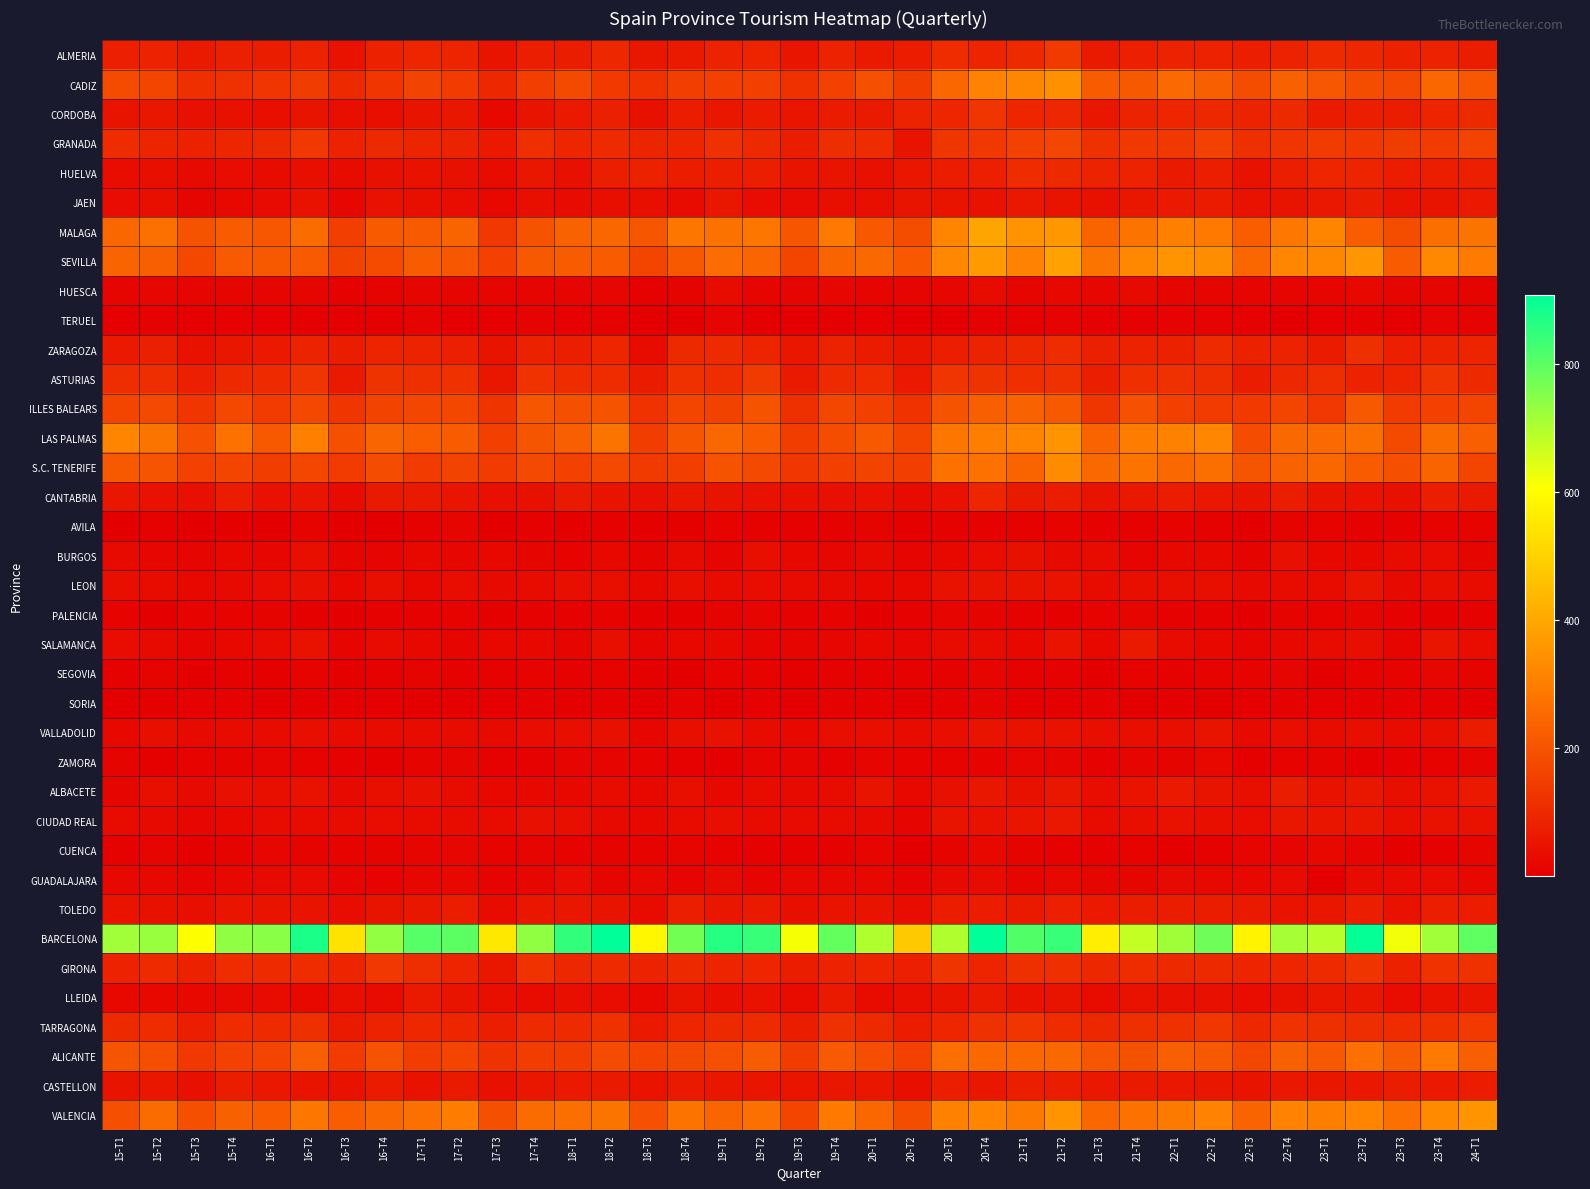

Which series has the largest total across all categories?

BARCELONA